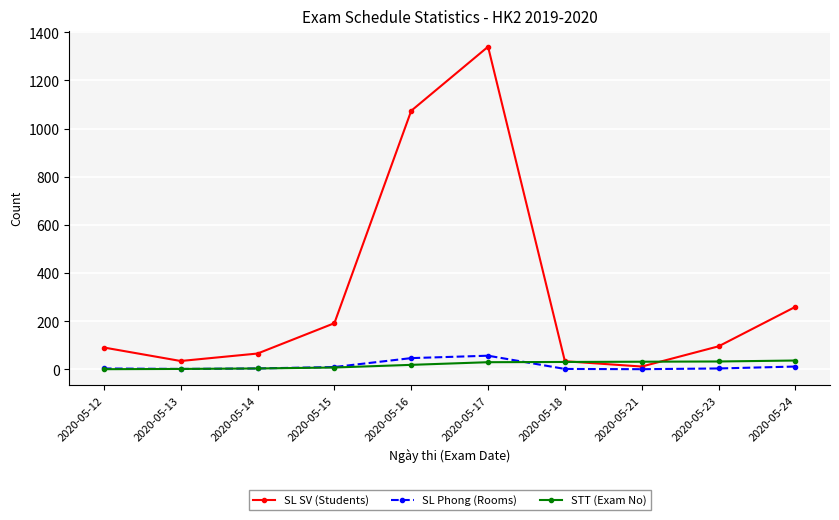

What is the total value across all series at 2020-05-13?

39